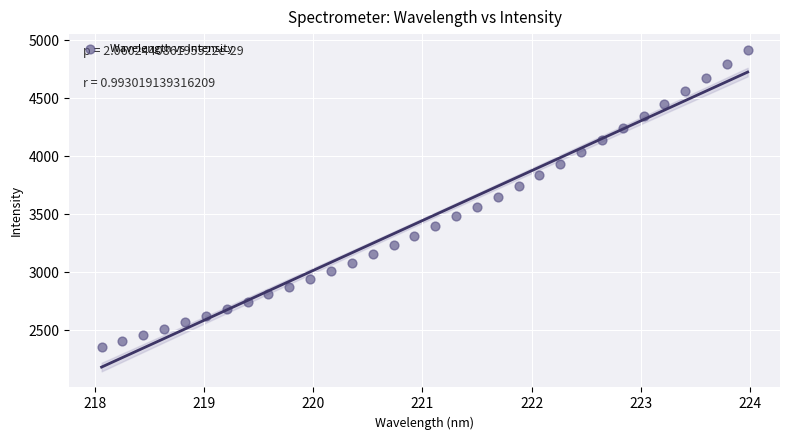

What is the range of X values (max minus min)?

5.9